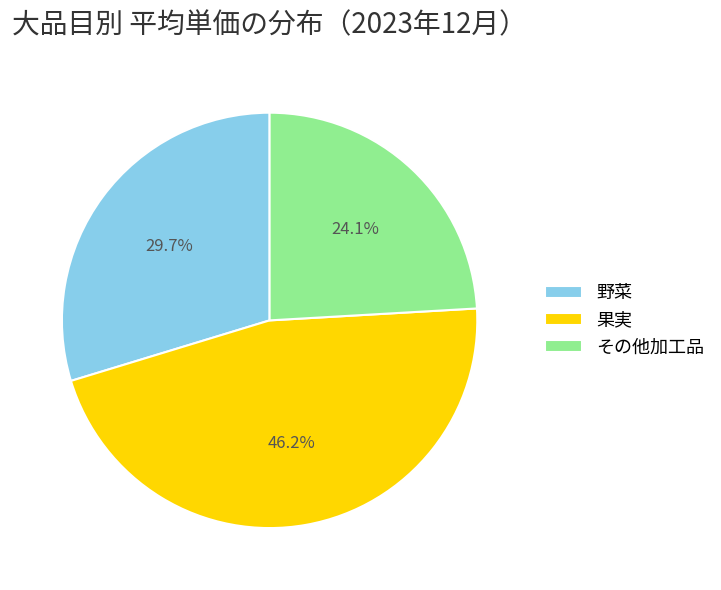

What is the total percentage of 果実 and 野菜?

75.9%